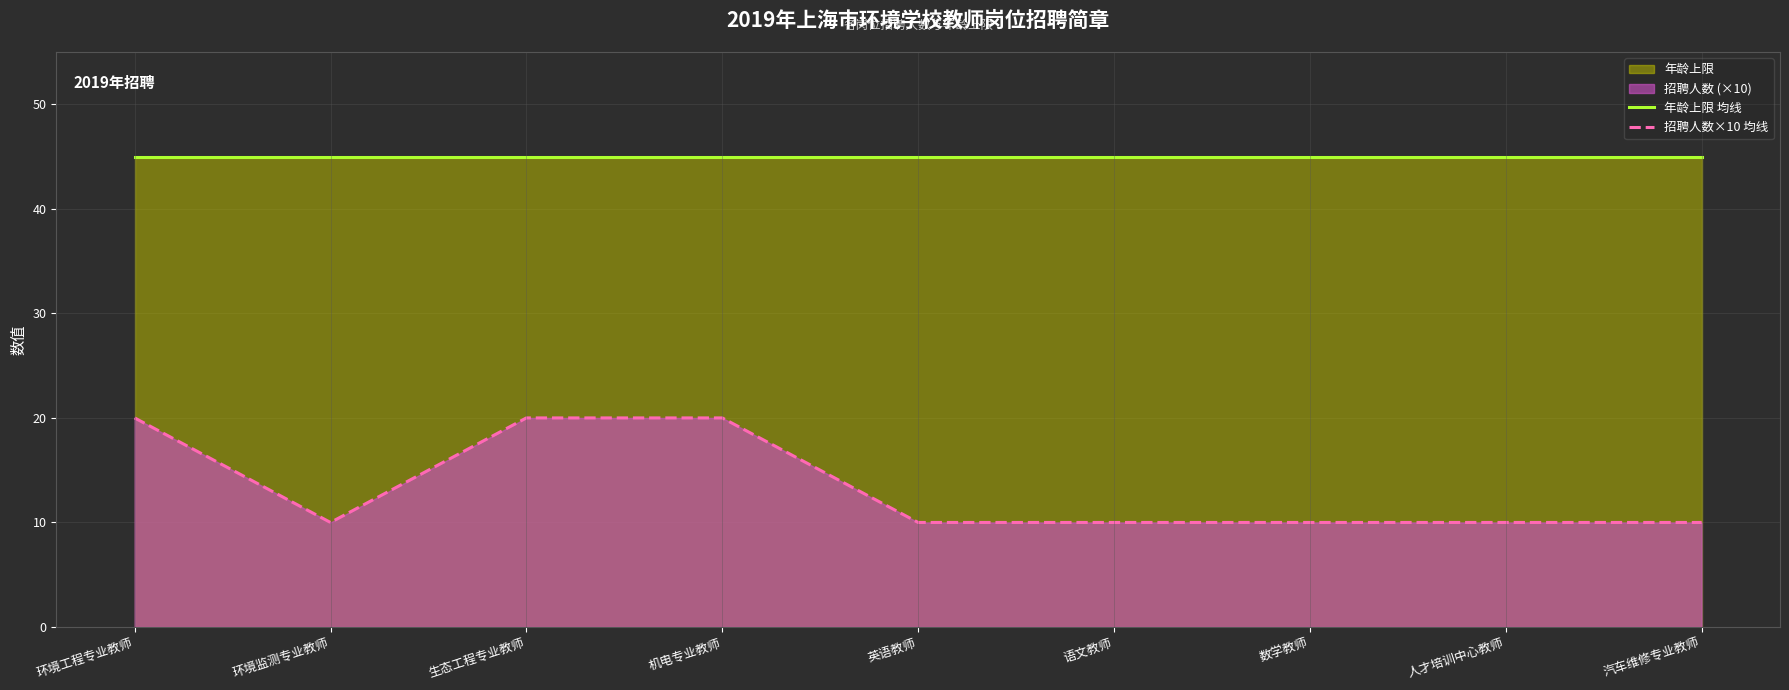

True or false: 招聘人数×10 均线 has a value of 10 at 语文教师.

True